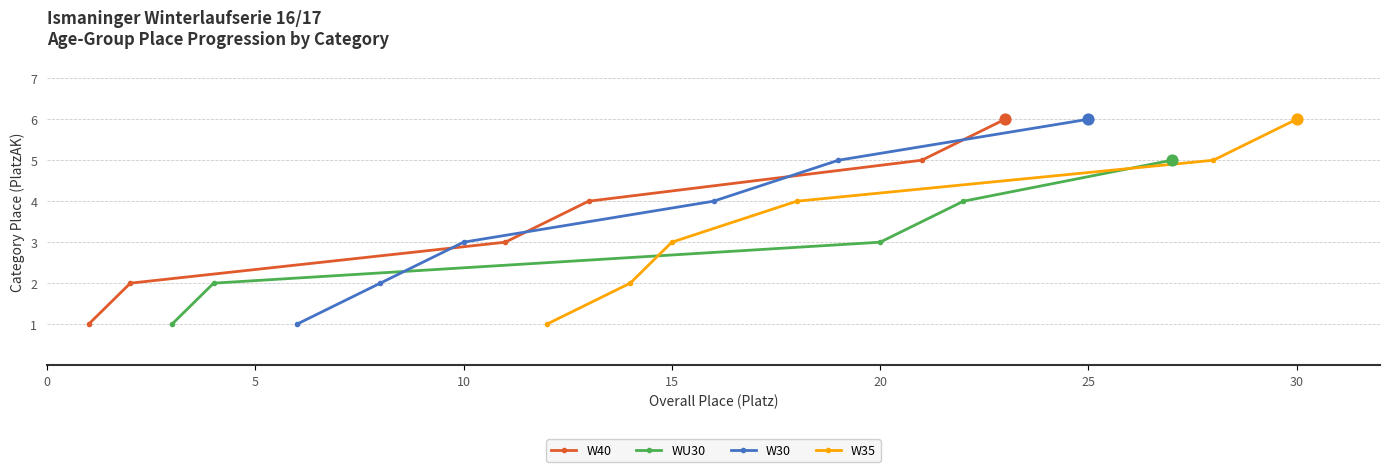

True or false: W40 has more than 2 interior local peaks.

False